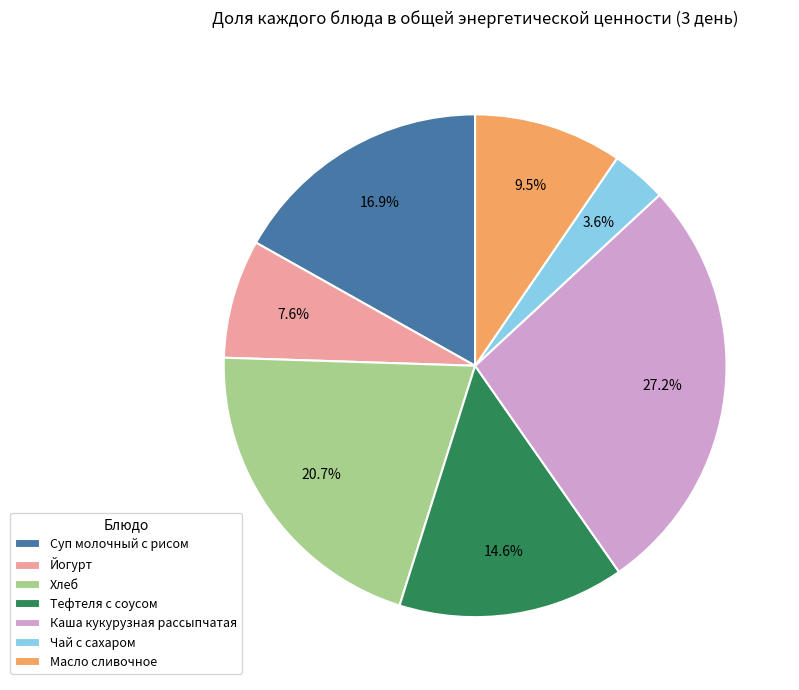

Is there any slice that represents more than half of the pie?

No